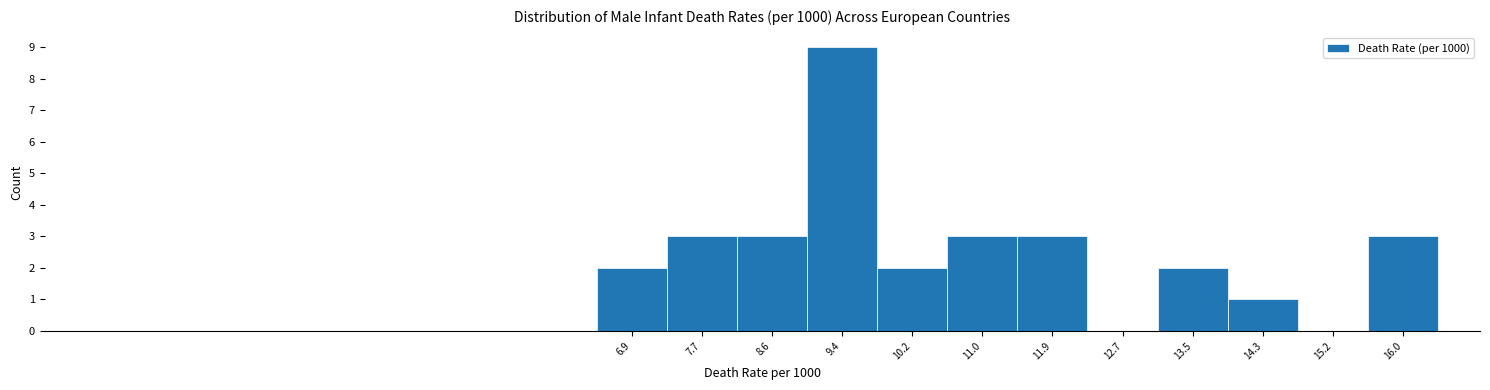

Reading left to right, list every bar in this chart as the range it spans on the x-axis followed by its height. Neither the bar edges nor the heights are printed on the chart, so give them approximately, as read against the axes.

6.5 to 7.3: 2
7.3 to 8.2: 3
8.2 to 9.0: 3
9.0 to 9.8: 9
9.8 to 10.6: 2
10.6 to 11.5: 3
11.5 to 12.3: 3
12.3 to 13.1: 0
13.1 to 13.9: 2
13.9 to 14.8: 1
14.8 to 15.6: 0
15.6 to 16.4: 3